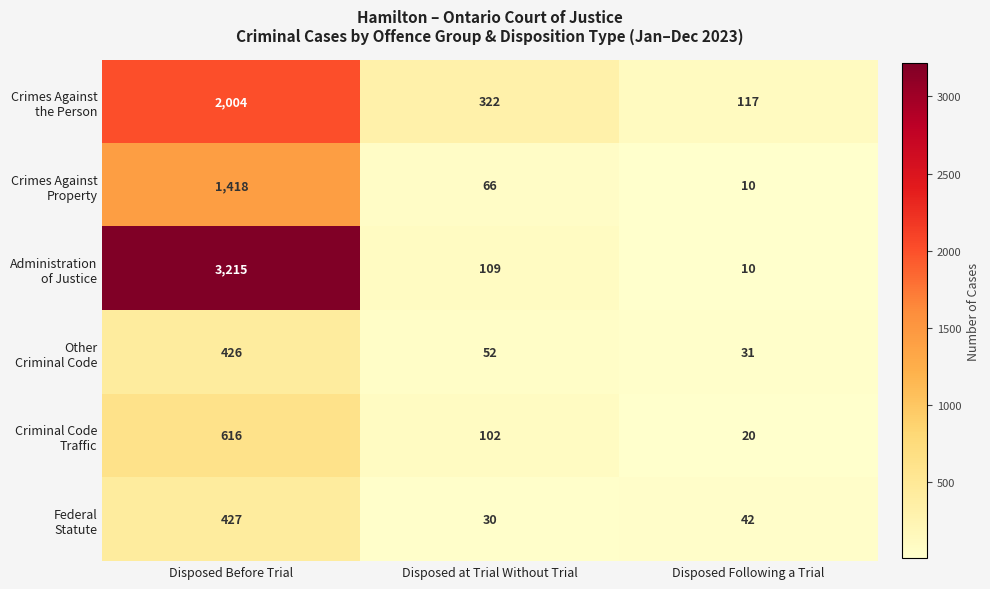

At which category does the chart reach its peak across all series?

Disposed Before Trial